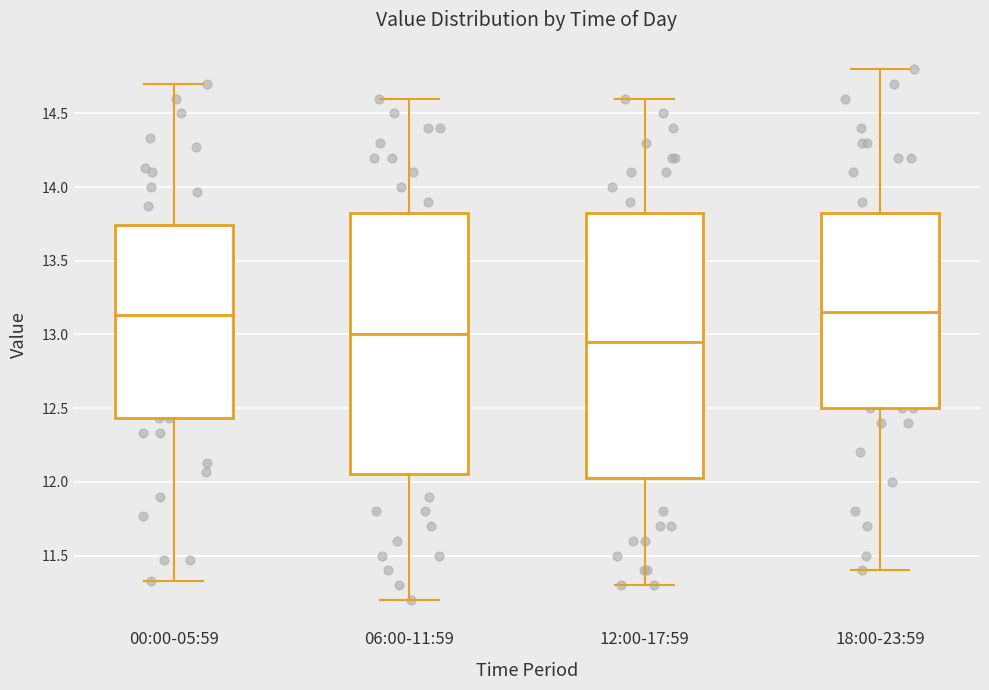

Reading left to right, read every box against the y-axis: the position of its median line, the range the box covers, and the ends of its whiskers. The values are not printed on the chart, so give them approximately, as read against the axis.

00:00-05:59: median 13.15, box 12.45 to 13.75, whiskers 11.35 to 14.70
06:00-11:59: median 13.00, box 12.05 to 13.85, whiskers 11.20 to 14.60
12:00-17:59: median 12.95, box 12.05 to 13.85, whiskers 11.30 to 14.60
18:00-23:59: median 13.15, box 12.50 to 13.85, whiskers 11.40 to 14.80